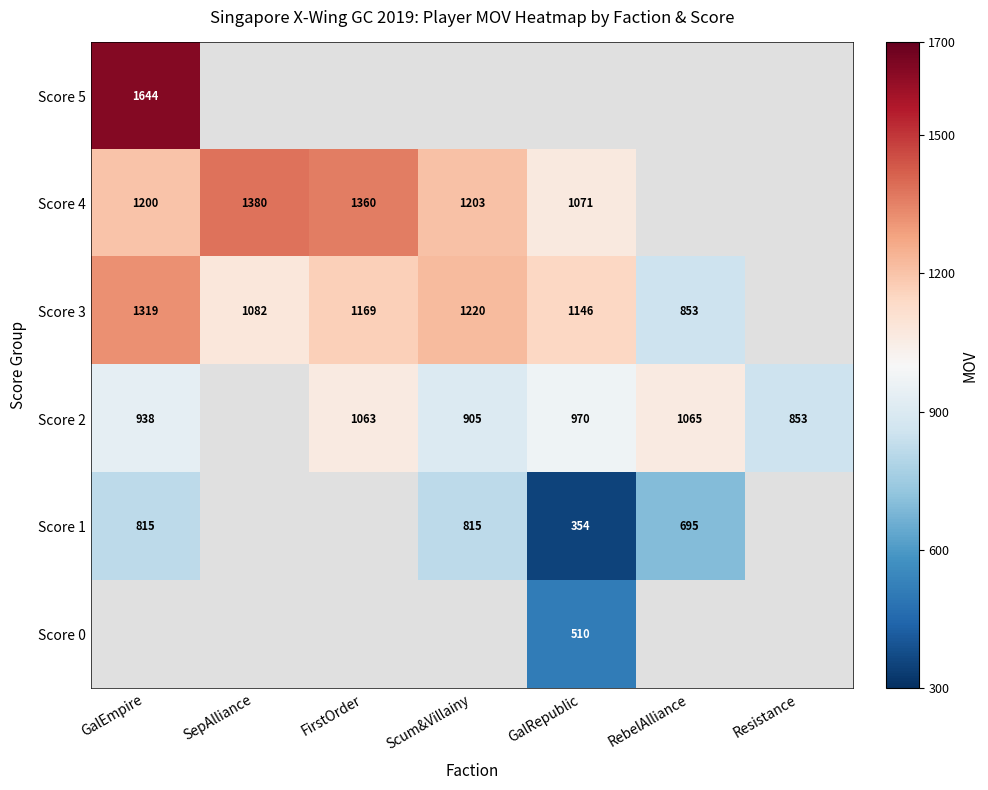

What is the sum of the Score 2 values at FirstOrder and Scum&Villainy?

1968